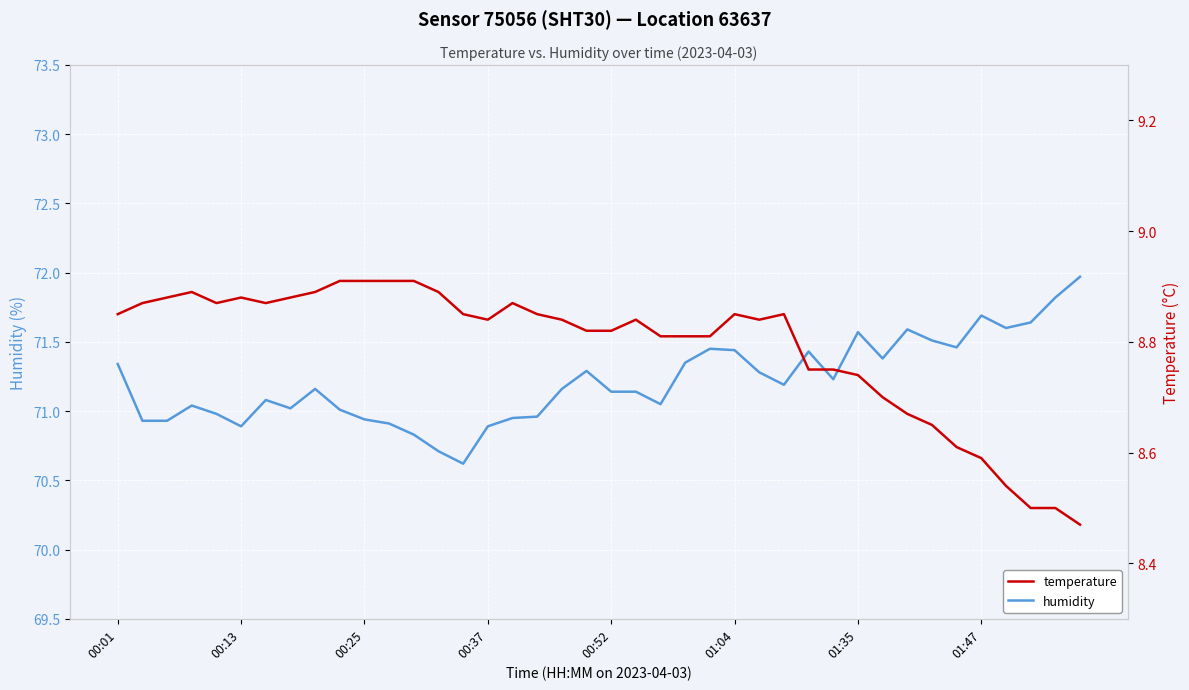

What are all the series names shown in the legend?

humidity, temperature